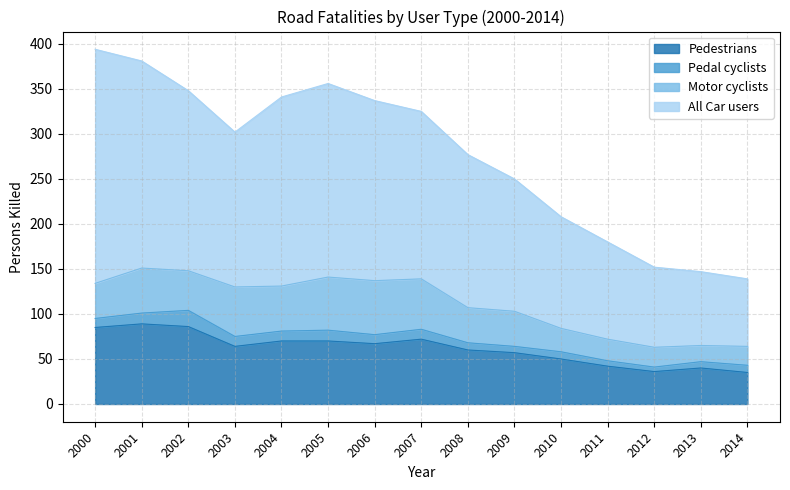

What is the value of the All Car users point at the 2nd from the left?

381